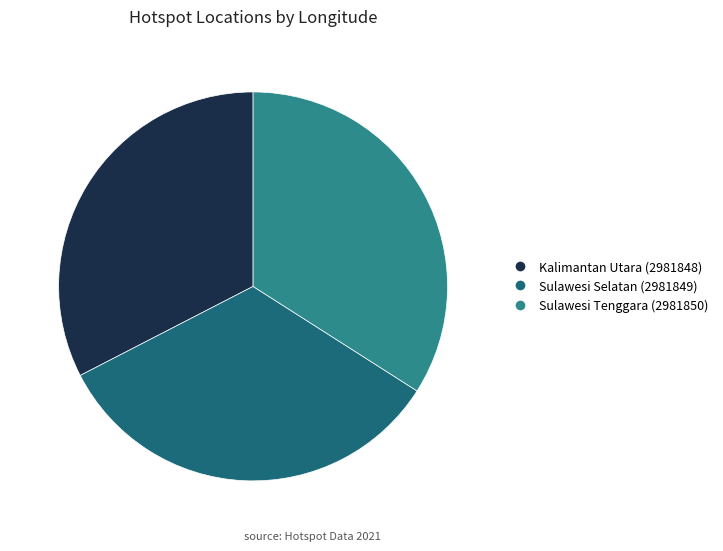

Combined, do Sulawesi Tenggara (2981850) and Kalimantan Utara (2981848) account for over 50%?

Yes